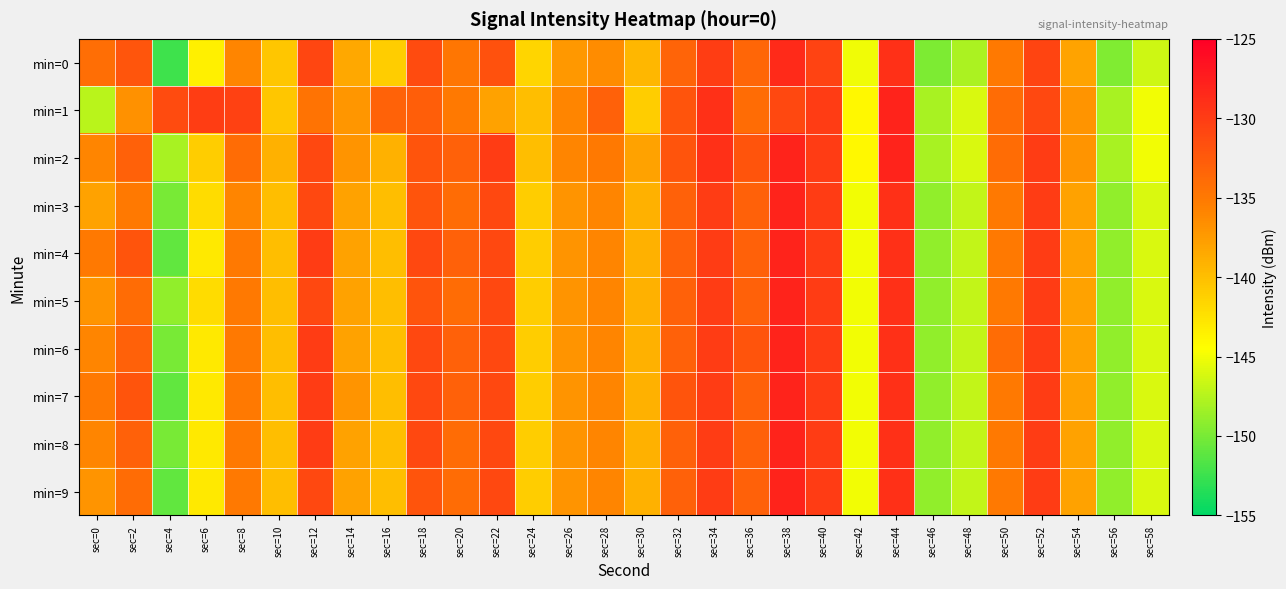

At which category is the sum across all series the highest?

sec=38